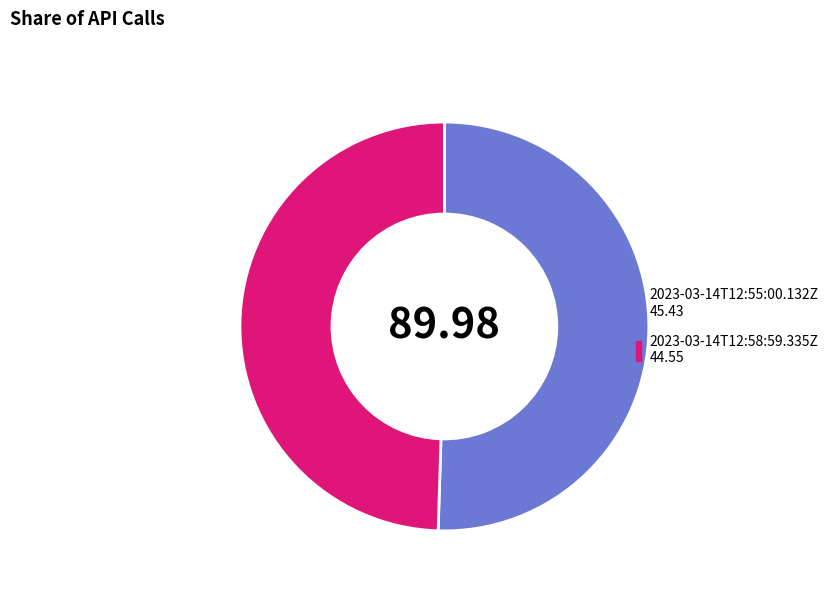

Rank the categories by value from lowest to highest.

2023-03-14T12:58:59.335Z, 2023-03-14T12:55:00.132Z